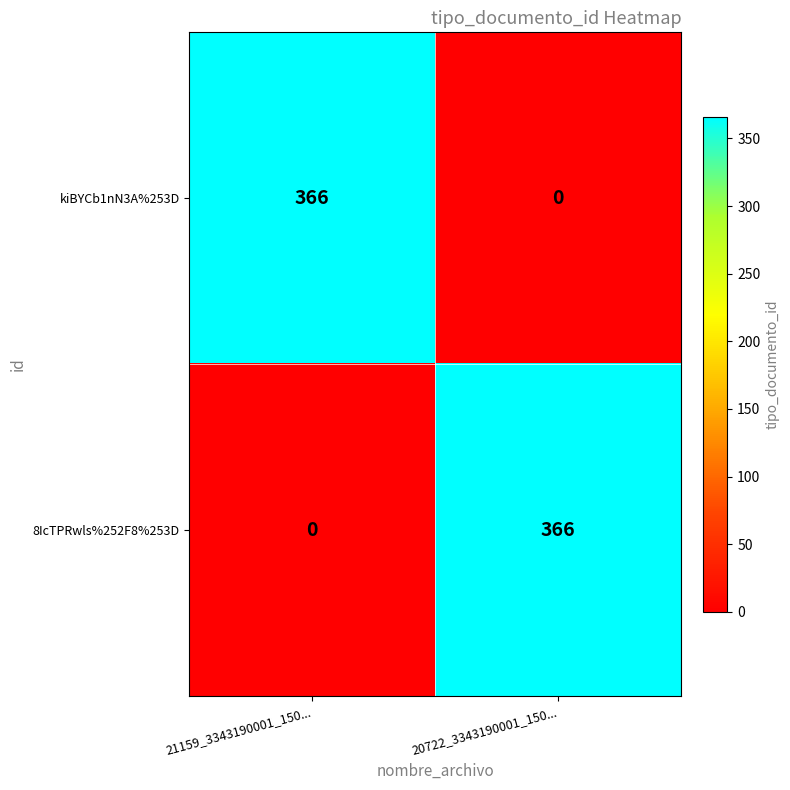

Reading left to right, what are all the values shown in this chart?

kiBYCb1nN3A%253D: 366	0
8IcTPRwls%252F8%253D: 0	366